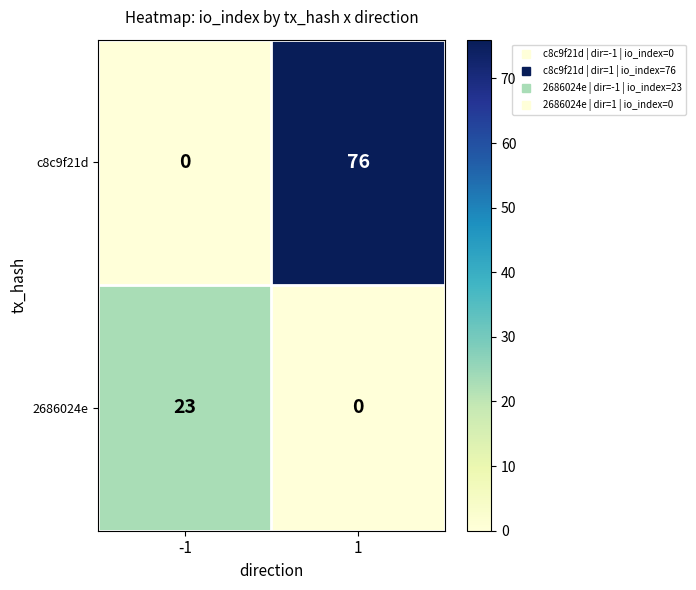

Which series has the largest total across all categories?

c8c9f21d